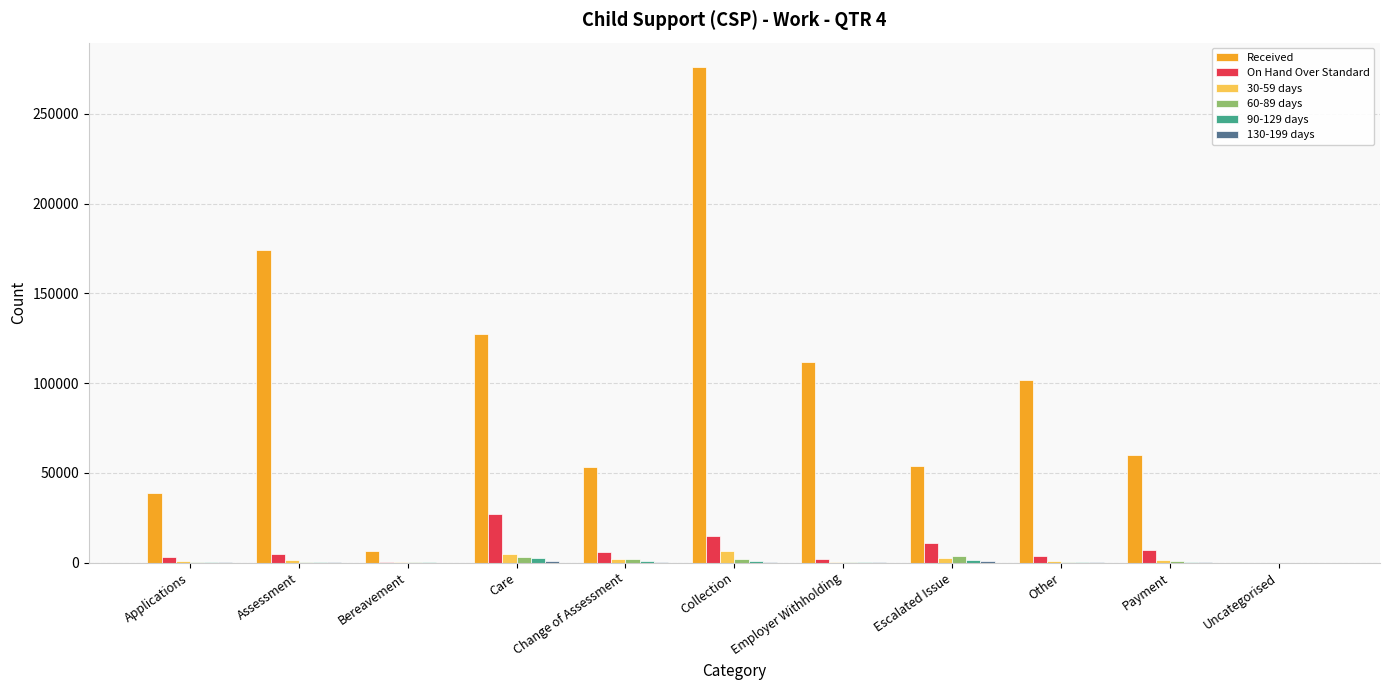

Which series changed the most between Change of Assessment and Payment?

Received